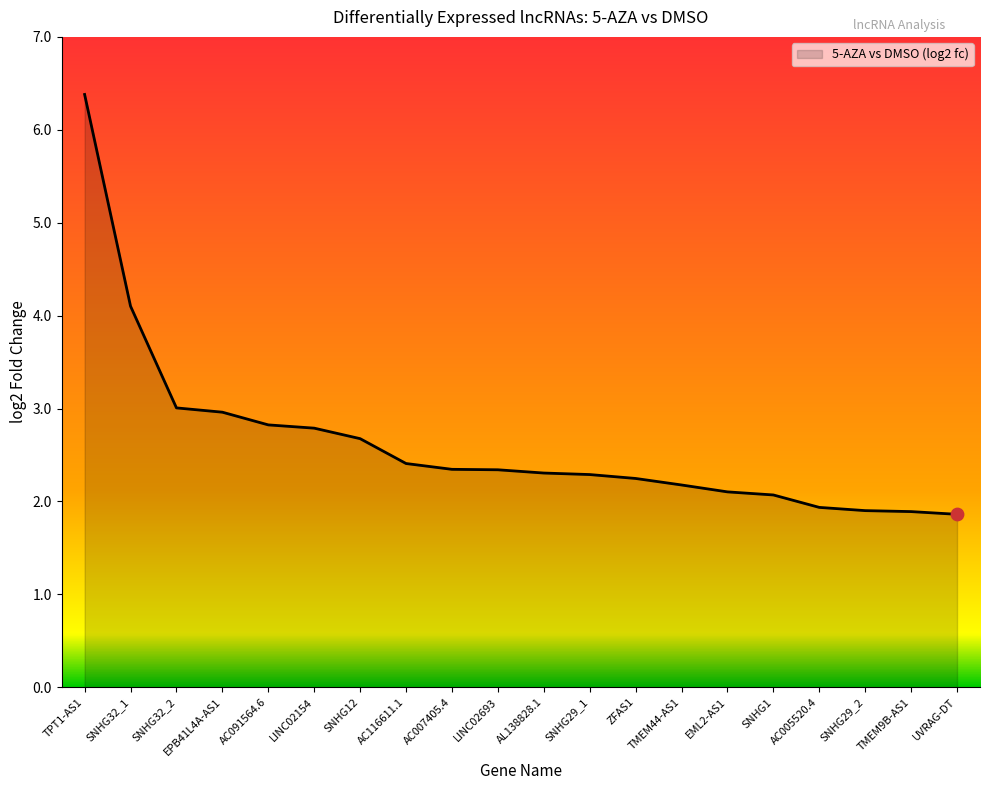

What is the ratio of the value at EML2-AS1 to the value at SNHG32_1?

0.5